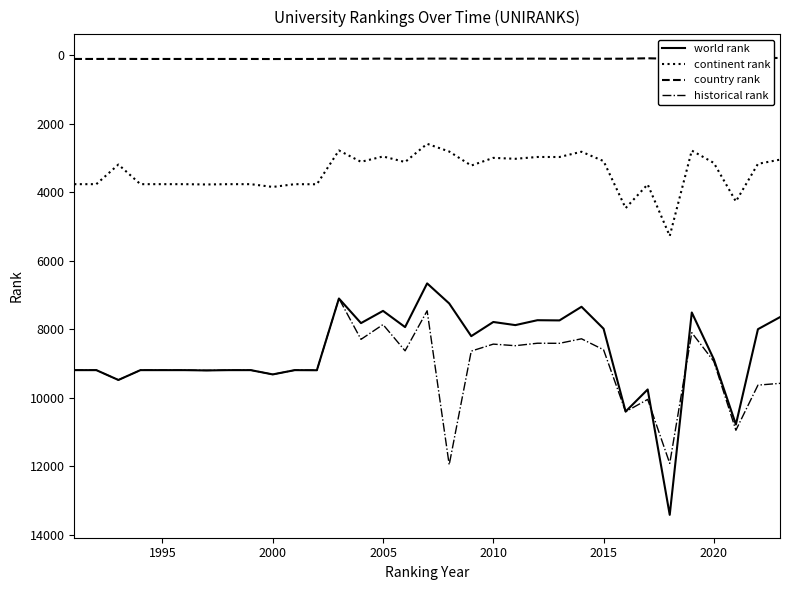

List the series in order of their peak value, lowest first.

country rank, continent rank, historical rank, world rank